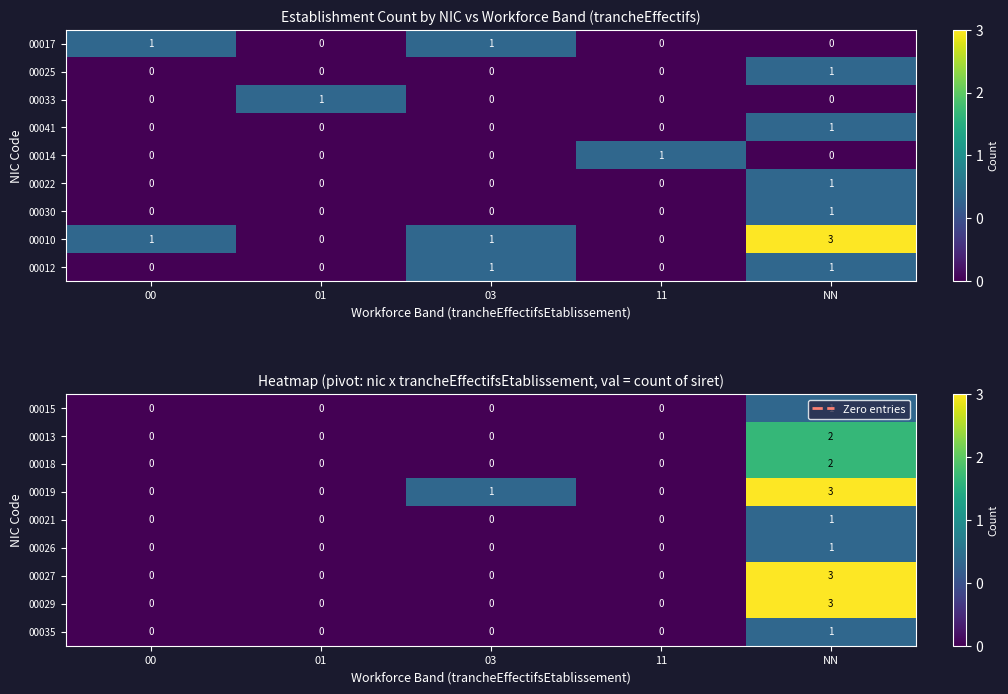

How many 00026 values are between 0 and 1?

5